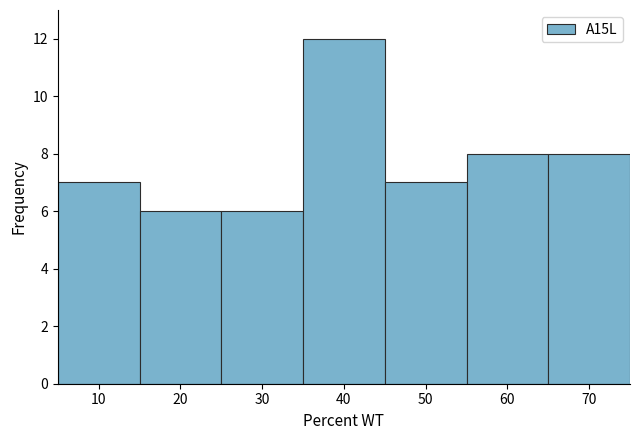

Reading left to right, transcribe this chart: for each bar, give the range it covers on the x-axis and its height. The values are not printed on the chart, so give them approximately, as read against the axis.

5 to 15: 7
15 to 25: 6
25 to 35: 6
35 to 45: 12
45 to 55: 7
55 to 65: 8
65 to 75: 8